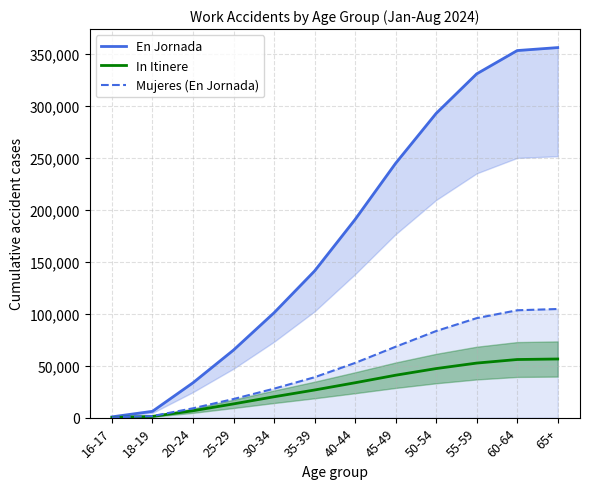

The En Jornada series shows 120127 at 40-44. True or false?

False